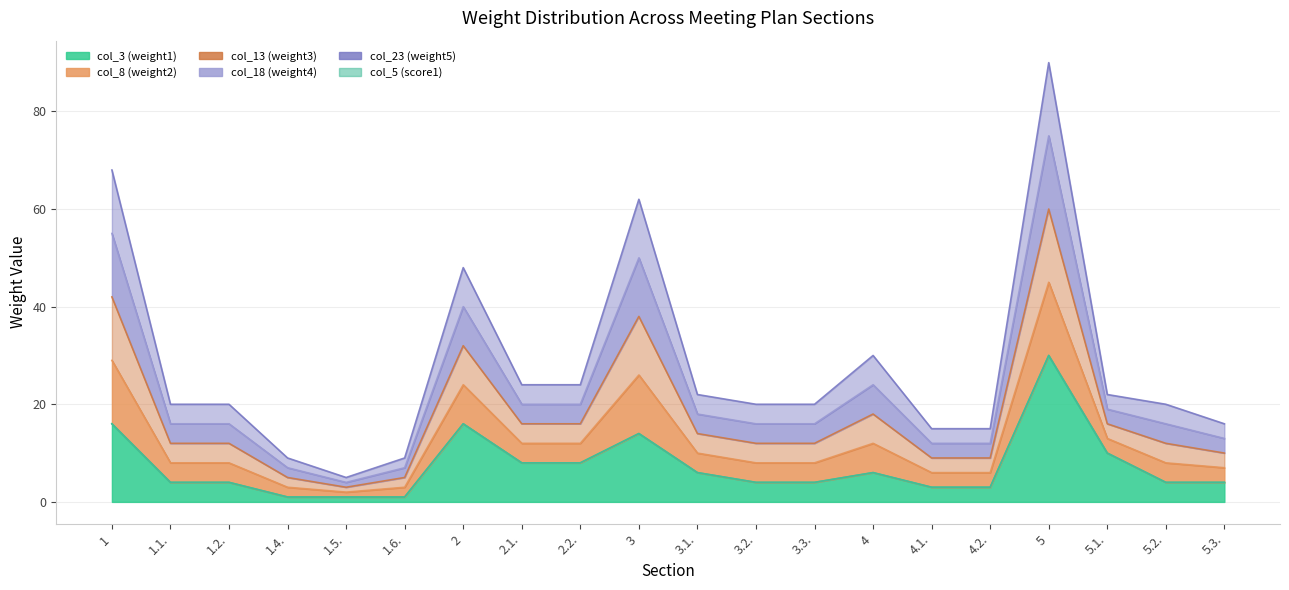

Between 5.1. and 4.2., which is larger?

5.1.